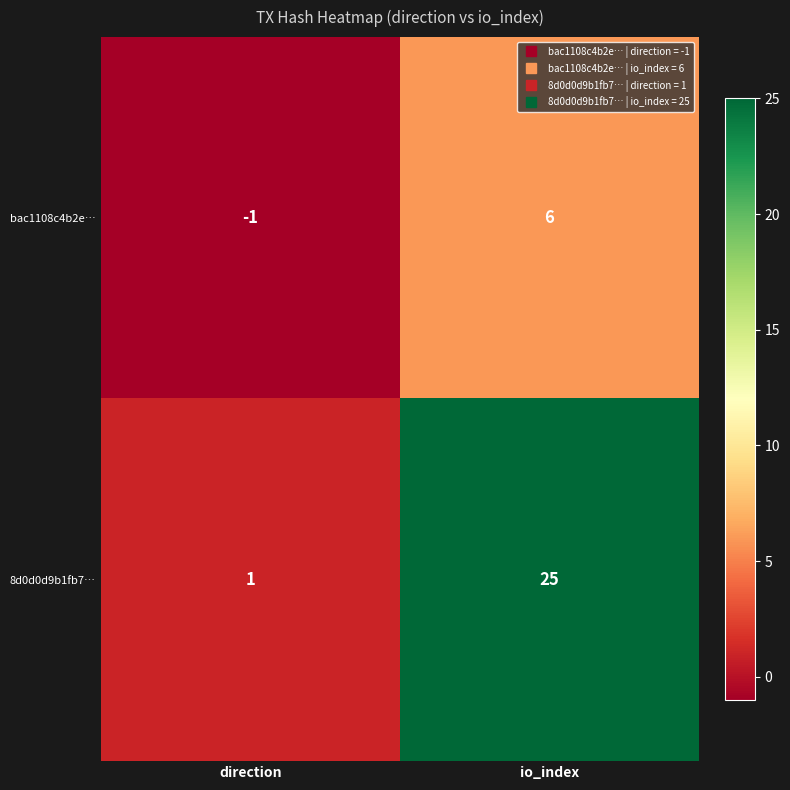

Which label corresponds to the largest value in the chart?

io_index